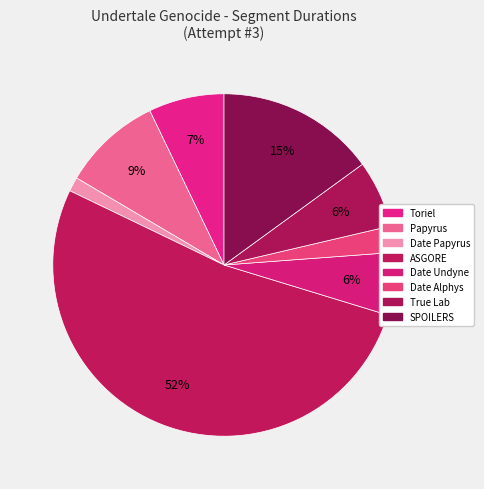

How many slices are in this pie chart?

8